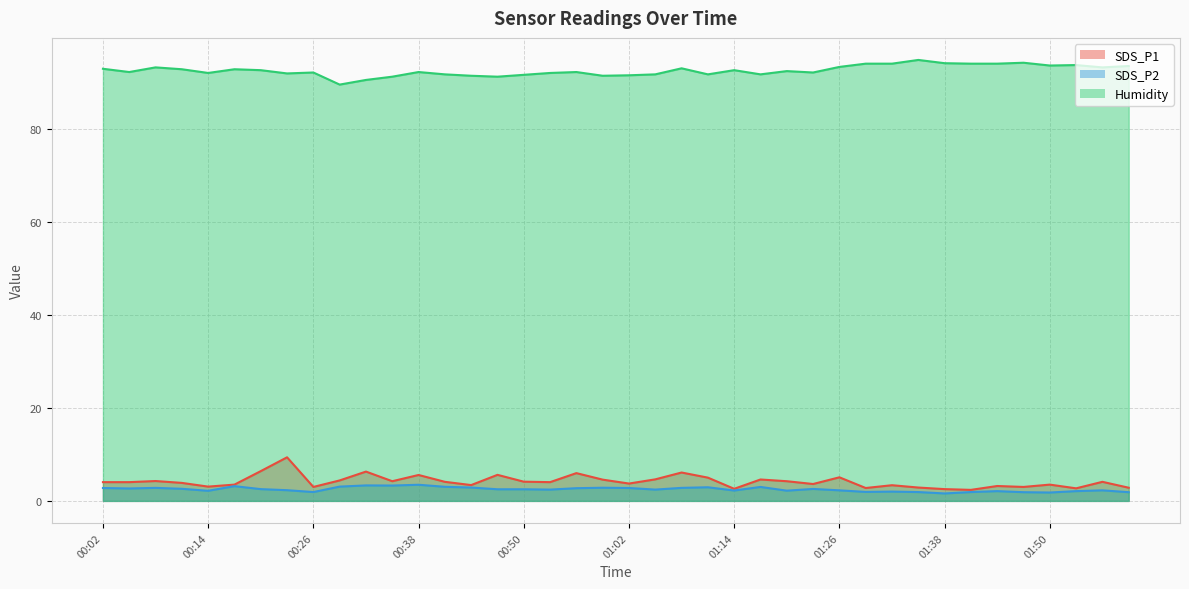

What is the difference between the maximum and minimum values in the SDS_P2 series?

1.9